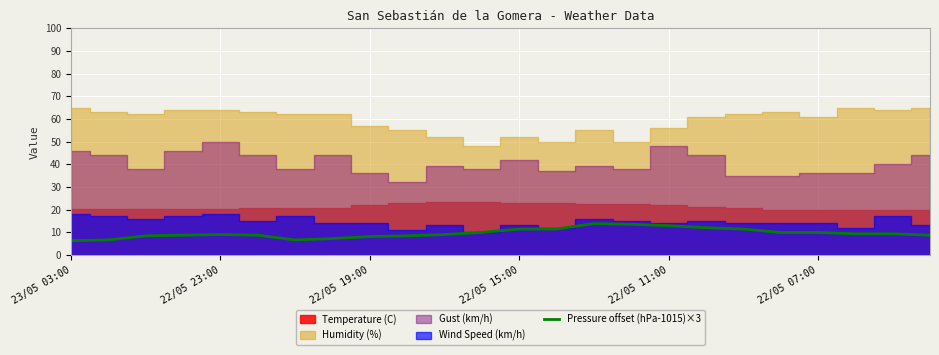

Approximately how many times larger is the value at 19 compared to 21?

1.1